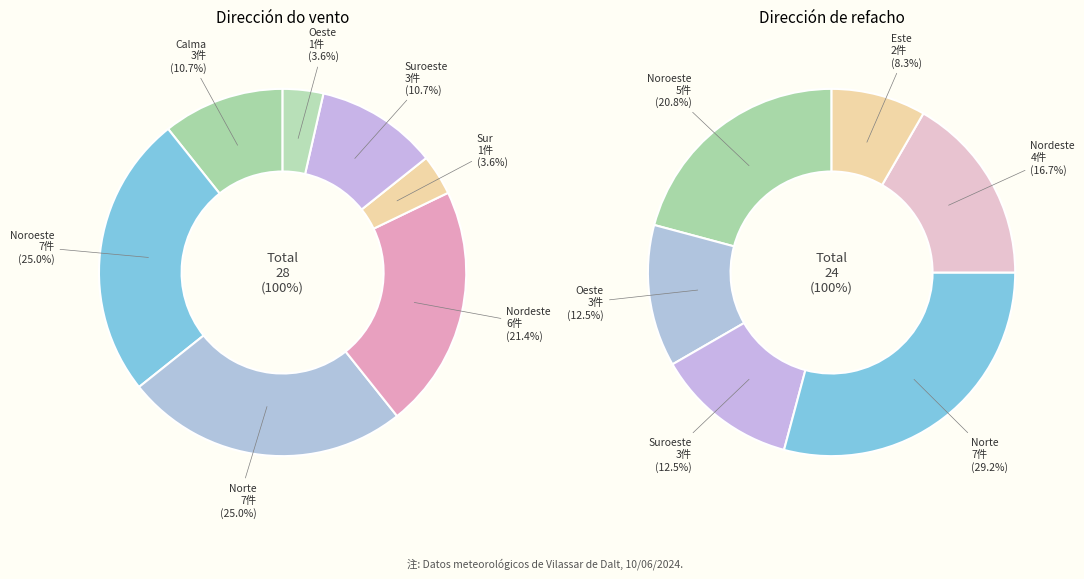

The Calma slice represents 20% of the pie. True or false?

False